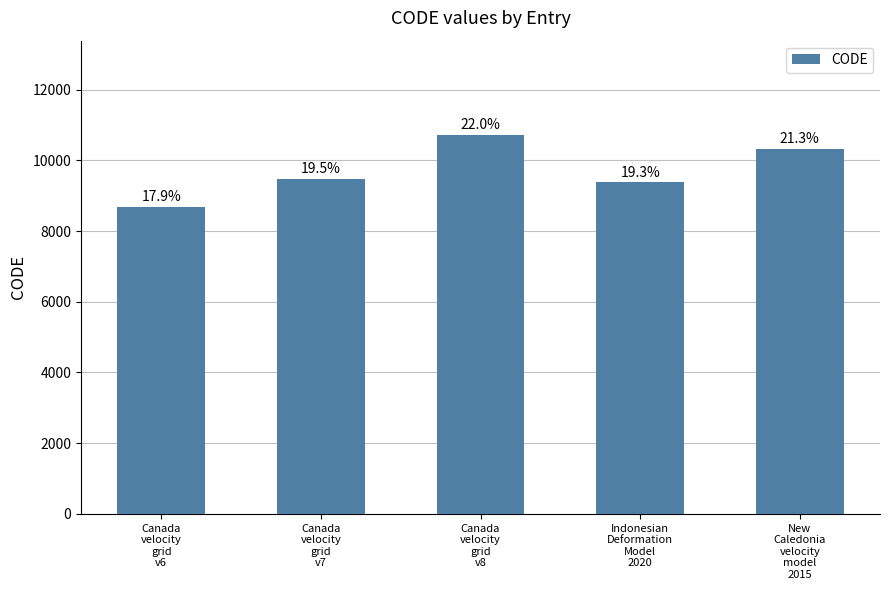

Reading left to right, what are all the values shown in this chart?

Canada
velocity
grid
v6=8676	Canada
velocity
grid
v7=9483	Canada
velocity
grid
v8=10707	Indonesian
Deformation
Model
2020=9375	New
Caledonia
velocity
model
2015=10323